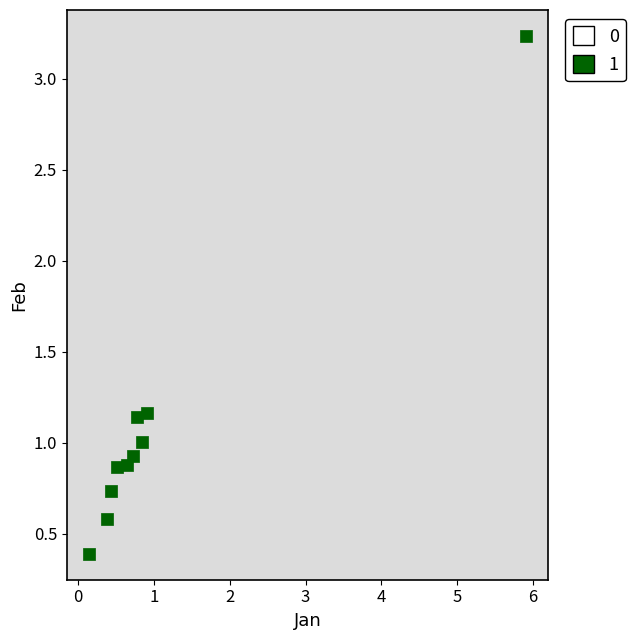

What is the range of X values (max minus min)?

5.8